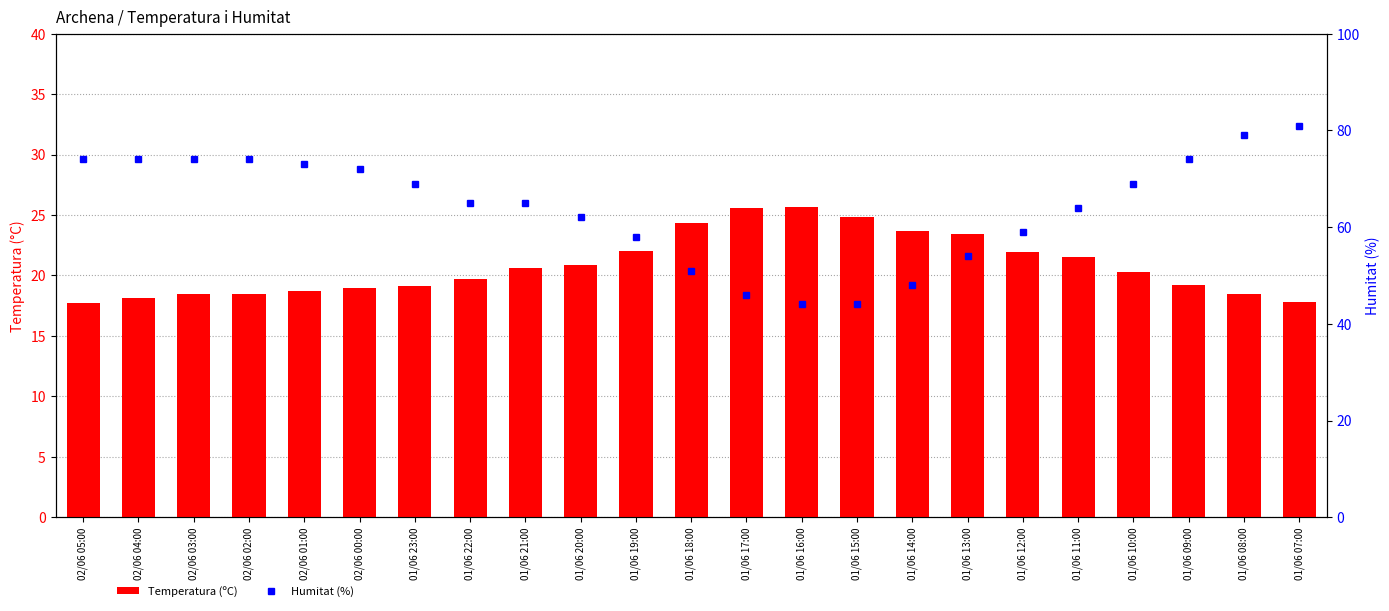

Which category has the highest value in the Temperatura (ºC) series?

01/06 16:00